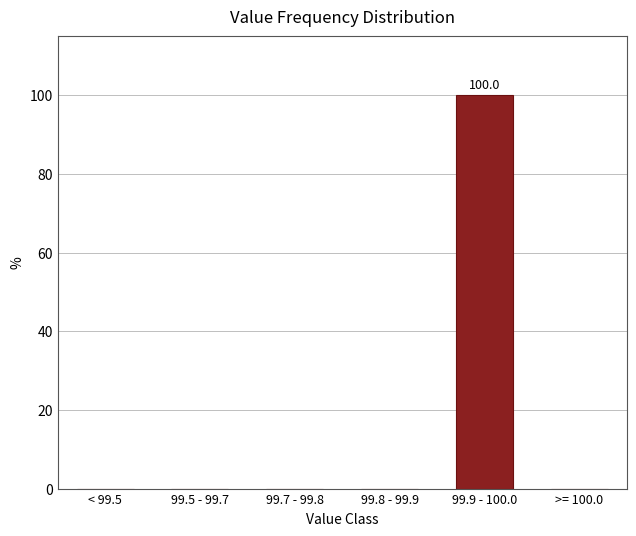

Reading left to right, what are all the values shown in this chart?

< 99.5=0	99.5 - 99.7=0	99.7 - 99.8=0	99.8 - 99.9=0	99.9 - 100.0=100	>= 100.0=0